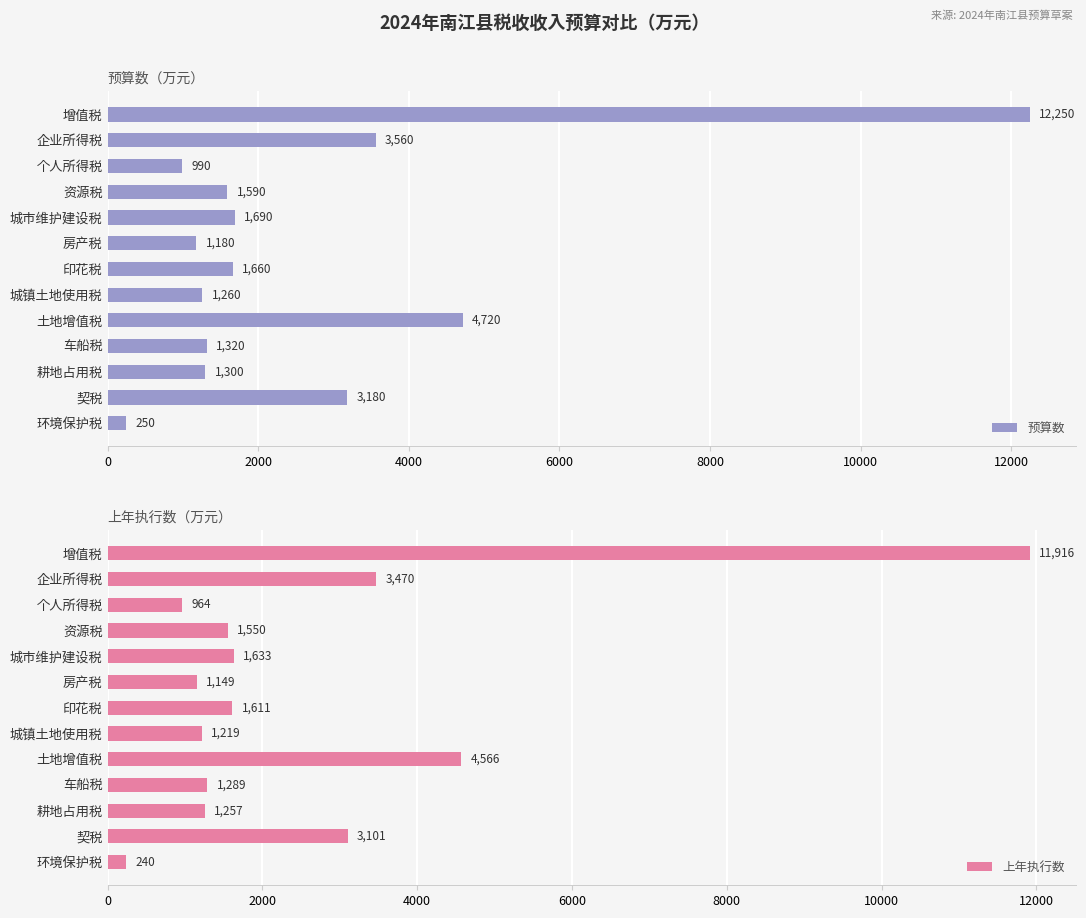

At which label is 预算数 closest to 6250?

土地增值税